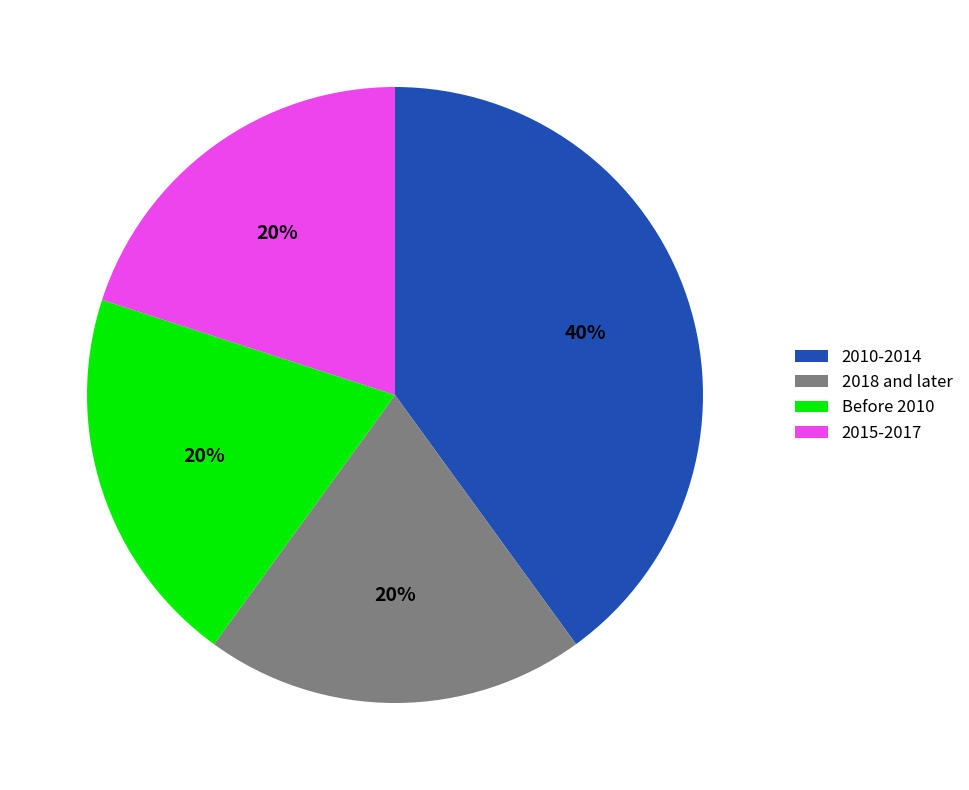

Does any single category account for the majority?

No